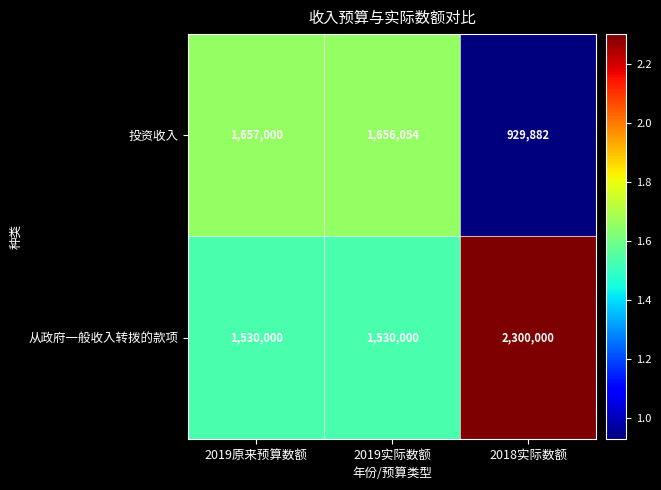

At which label does 投资收入 reach its minimum?

2018实际数额